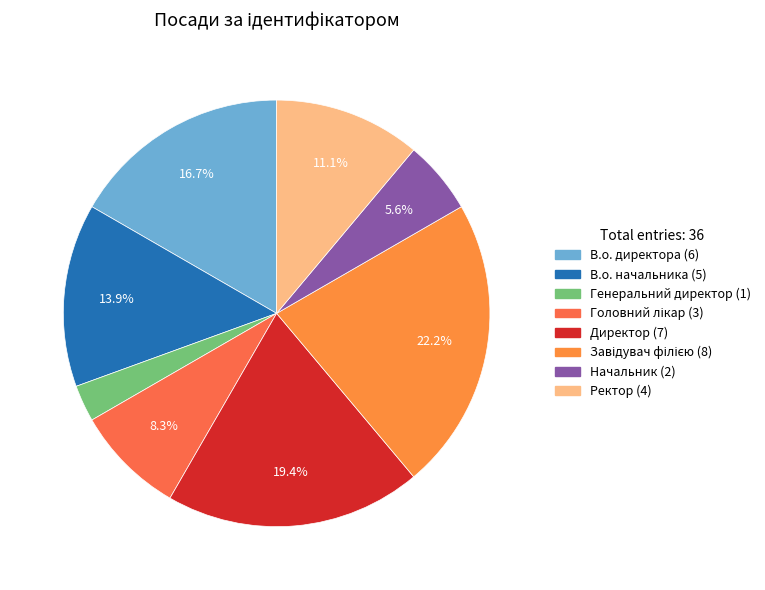

To the nearest percent, what is the difference between the largest and smallest slice percentages?

19%